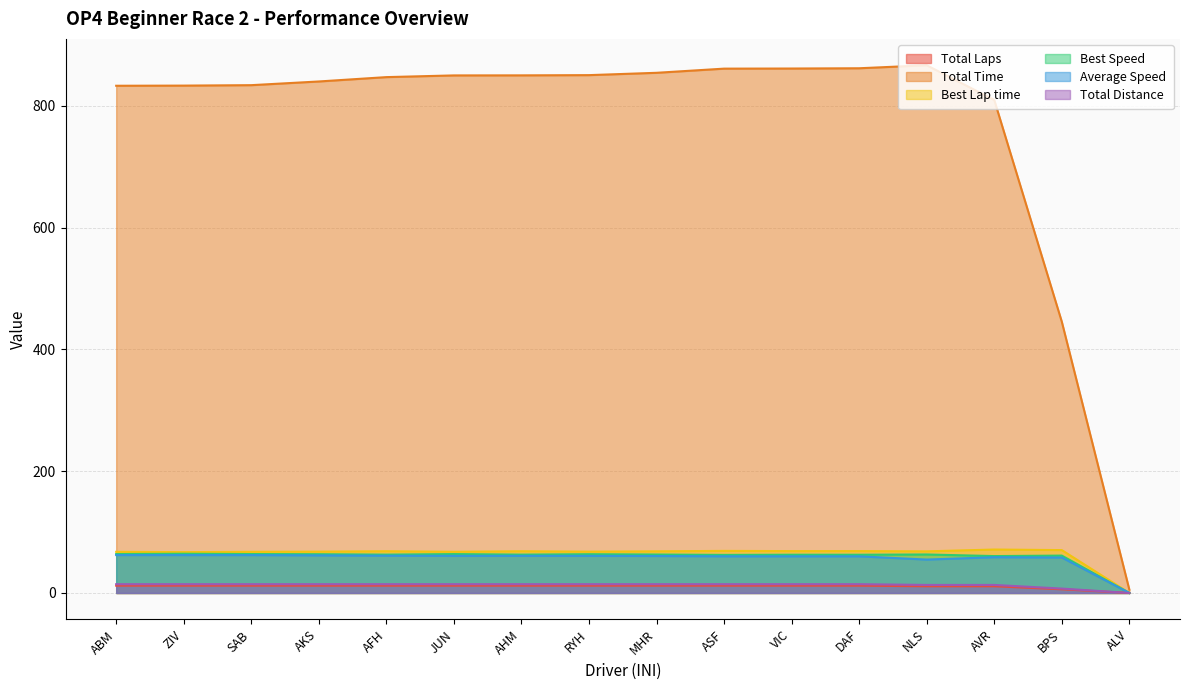

At AFH, list the series in order from largest to smallest.

Total Time, Best Lap time, Best Speed, Average Speed, Total Distance, Total Laps